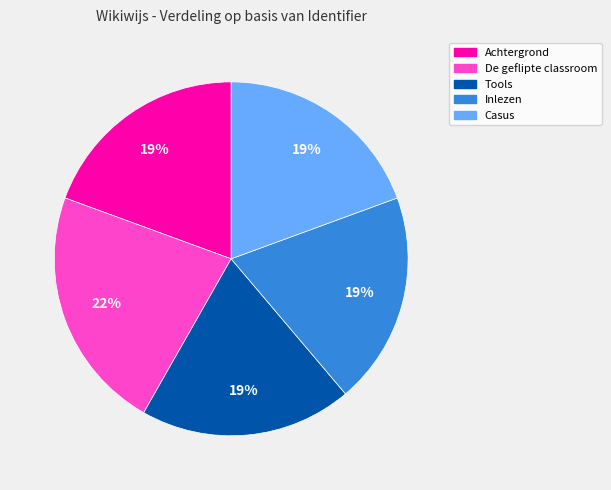

Is there any slice that represents more than half of the pie?

No